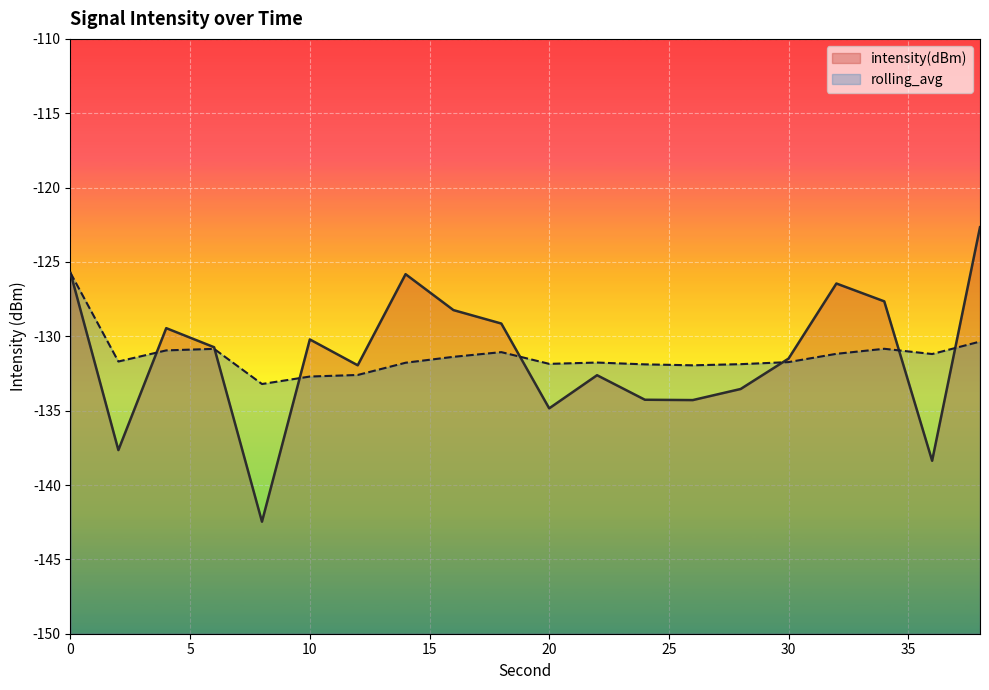

Which series ends up on top after the final intersection of intensity(dBm) and rolling_avg?

intensity(dBm)